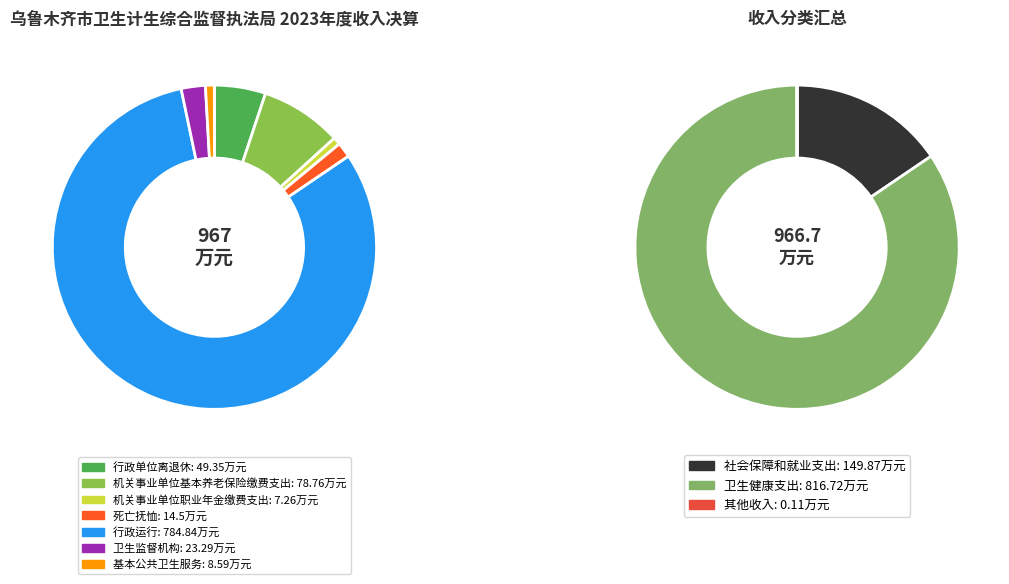

How many slices are in this pie chart?

7